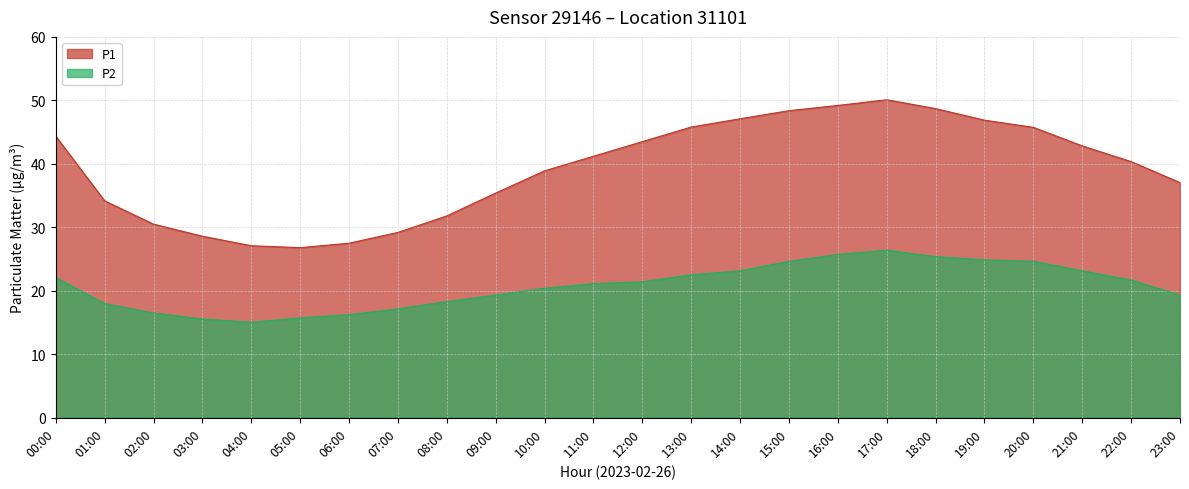

How many data points in P2 are above 21?

13